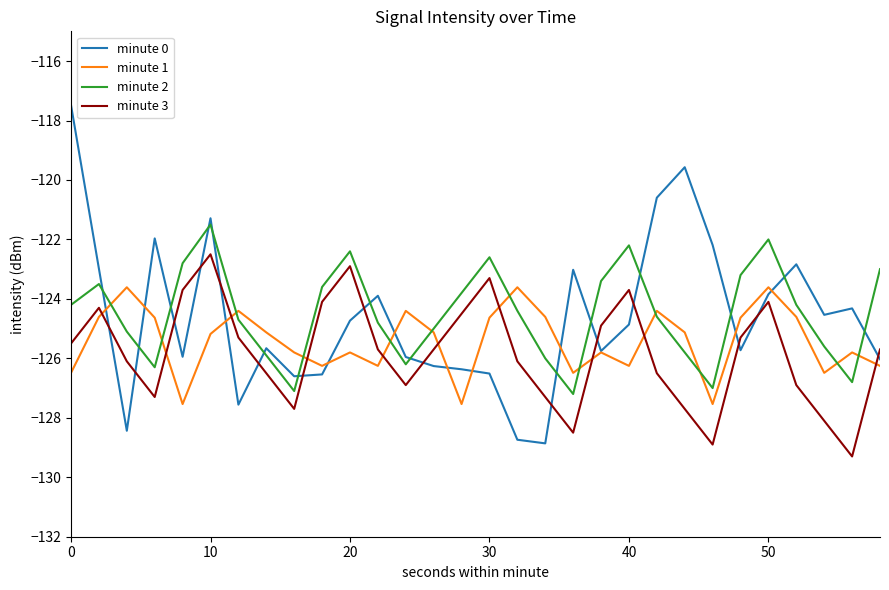

True or false: minute 2 has more than 0 interior local peaks.

True